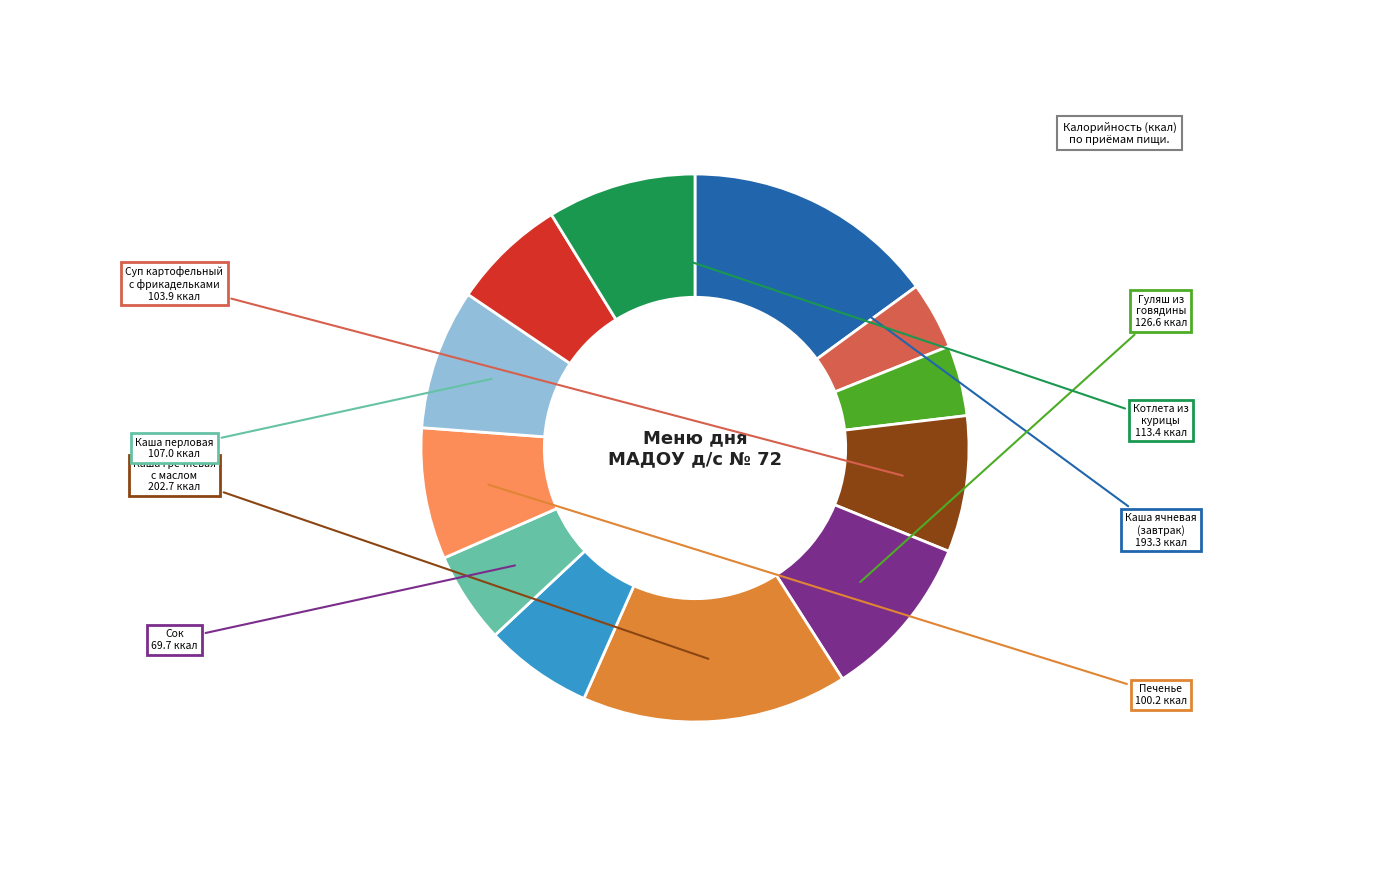

Does any single category account for the majority?

No